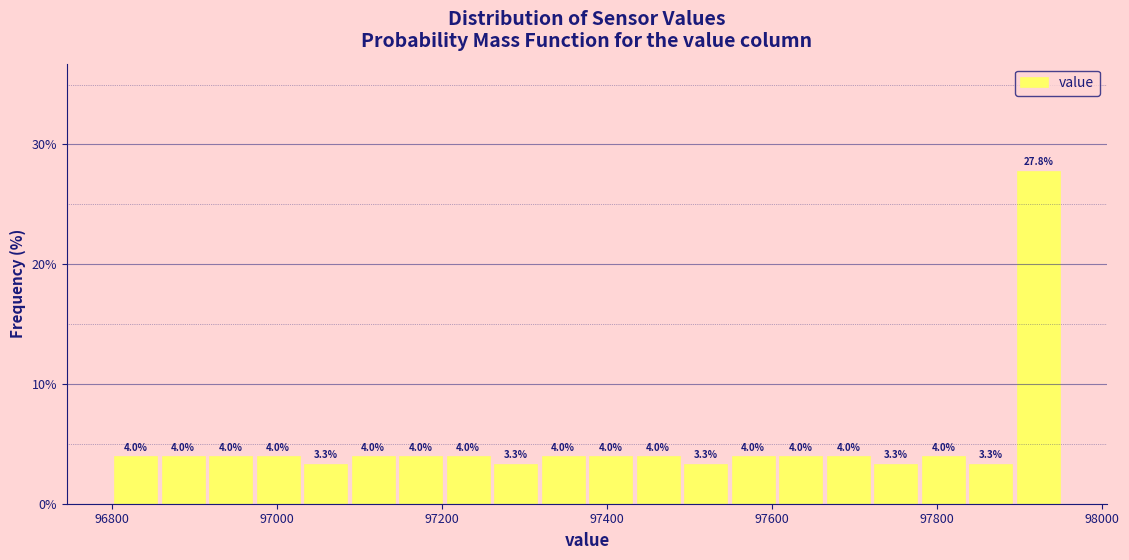

Around what value on the x-axis is the tallest bar? Give the approximate position of its centre, as read against the axis.

97920